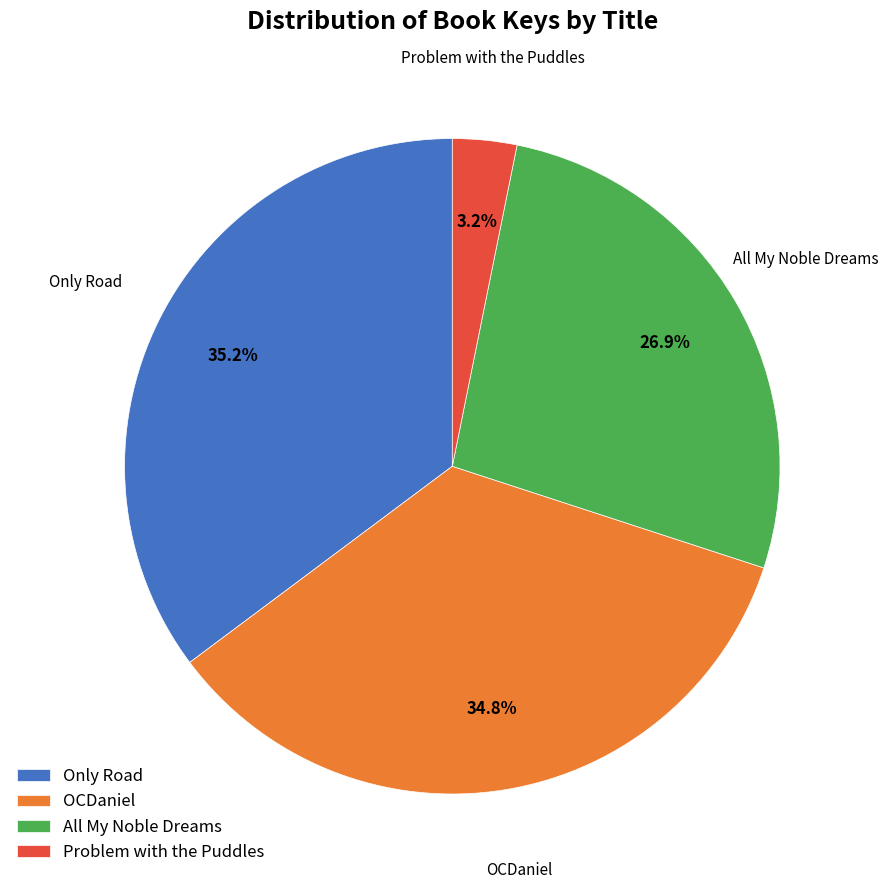

To the nearest percent, what is the combined percentage of Only Road and OCDaniel?

70%